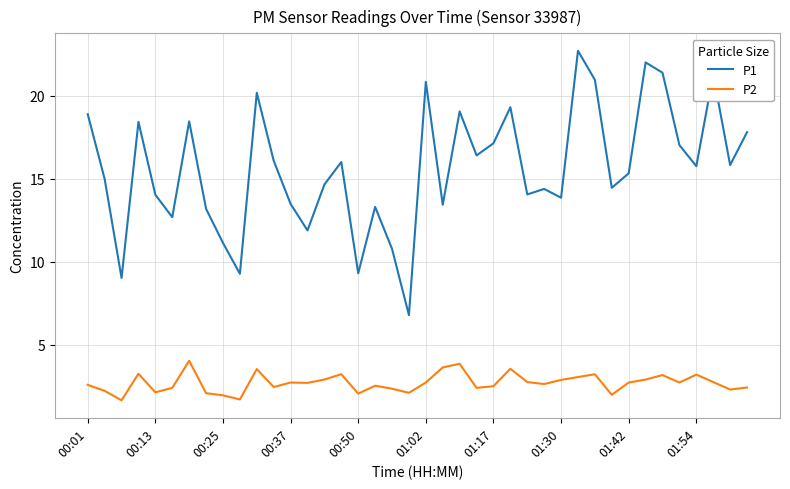

Which series has the largest total across all categories?

P1